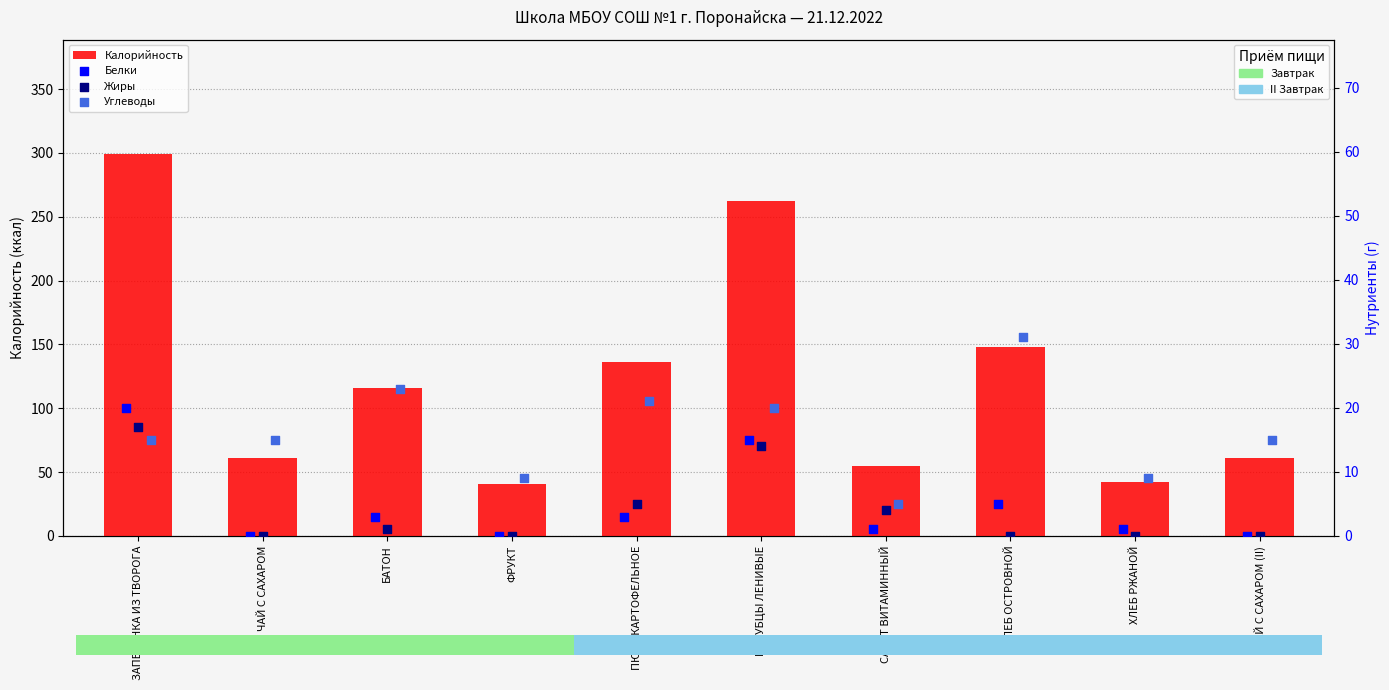

Which series contains the lowest Y value?

Белки